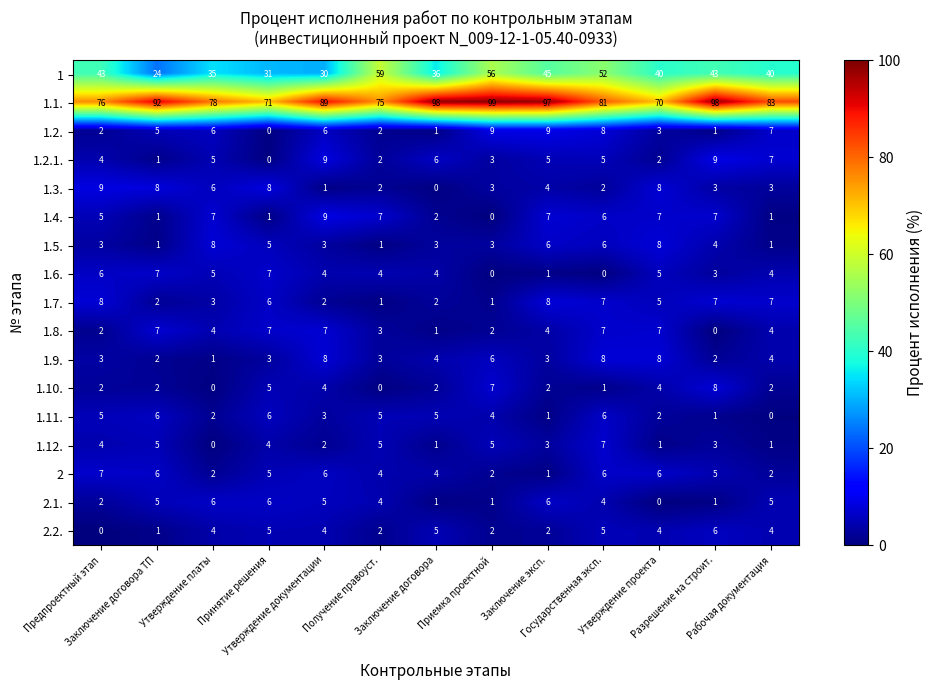

What is the average value of the 1.3. series?

4